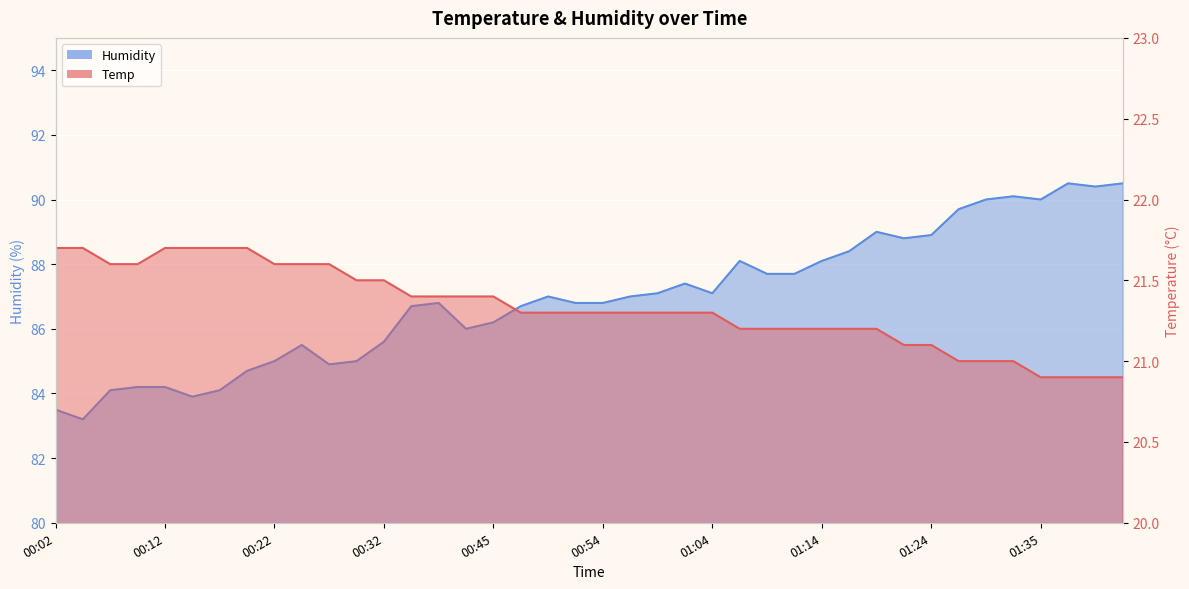

True or false: Humidity and Temp cross at least once.

False